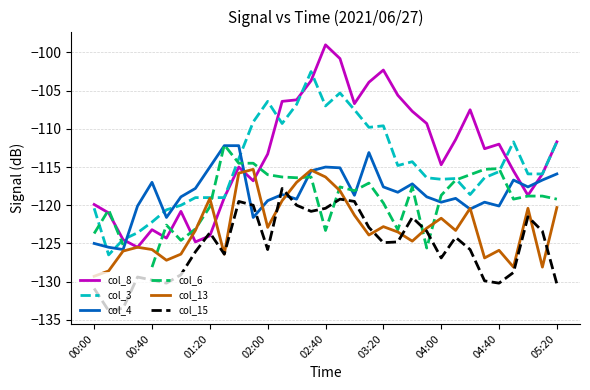

Count the number of data series in this chart.

6